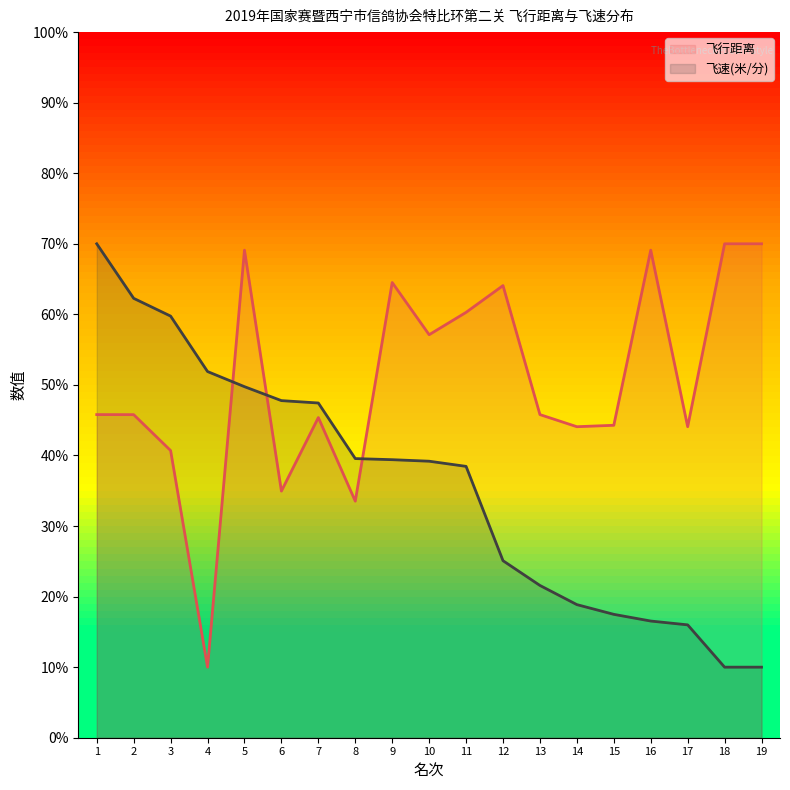

After their last crossing, which series has the higher values: 飞速(米/分) or 飞行距离?

飞行距离